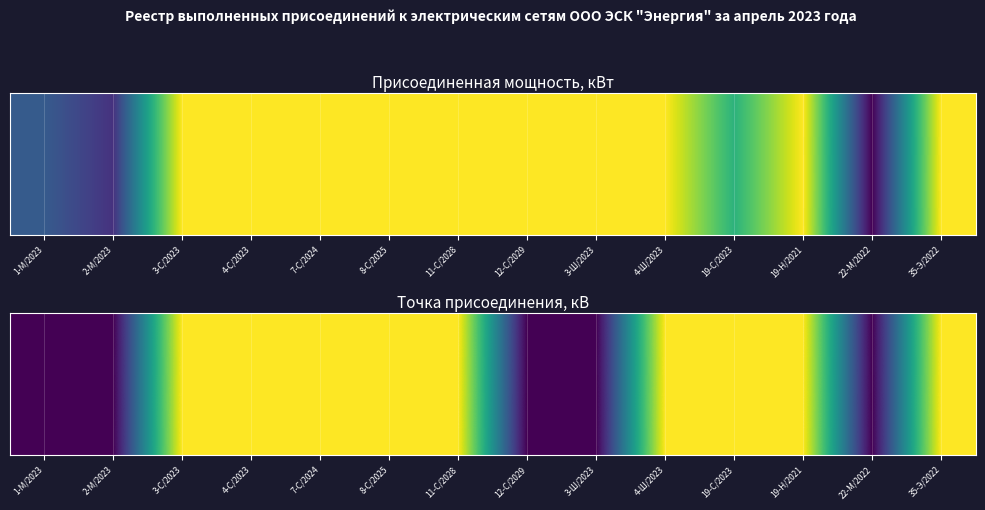

What is the total value across all series at 19-Н/2021?

8.0